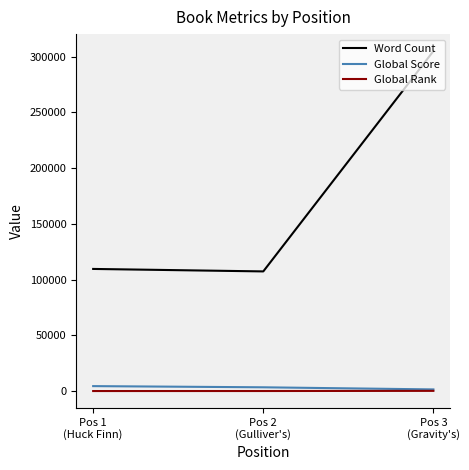

Count the Global Score values in the range 1486 to 4441.

3